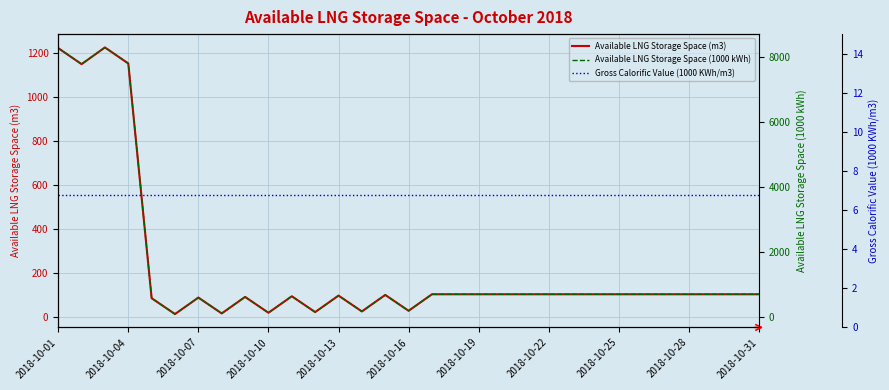

True or false: Gross Calorific Value (1000 KWh/m3) and Available LNG Storage Space (m3) cross at least once.

False